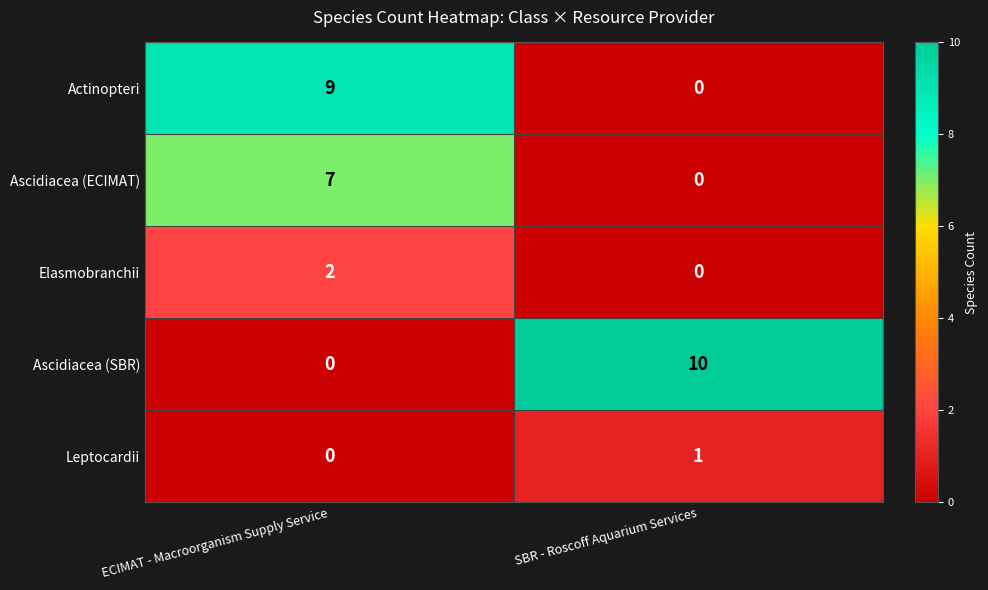

Reading left to right, extract all data points from this chart.

Actinopteri: ECIMAT - Macroorganism Supply Service=9	SBR - Roscoff Aquarium Services=0
Ascidiacea (ECIMAT): ECIMAT - Macroorganism Supply Service=7	SBR - Roscoff Aquarium Services=0
Elasmobranchii: ECIMAT - Macroorganism Supply Service=2	SBR - Roscoff Aquarium Services=0
Ascidiacea (SBR): ECIMAT - Macroorganism Supply Service=0	SBR - Roscoff Aquarium Services=10
Leptocardii: ECIMAT - Macroorganism Supply Service=0	SBR - Roscoff Aquarium Services=1